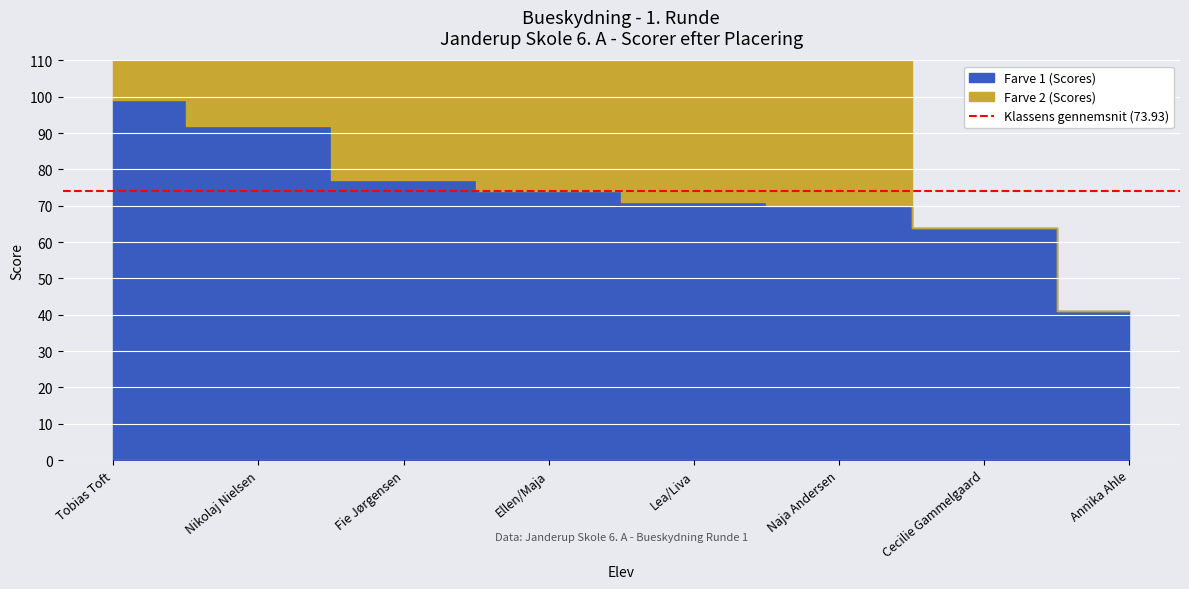

What is the lowest value of the Farve 2 (Scores) series?

41